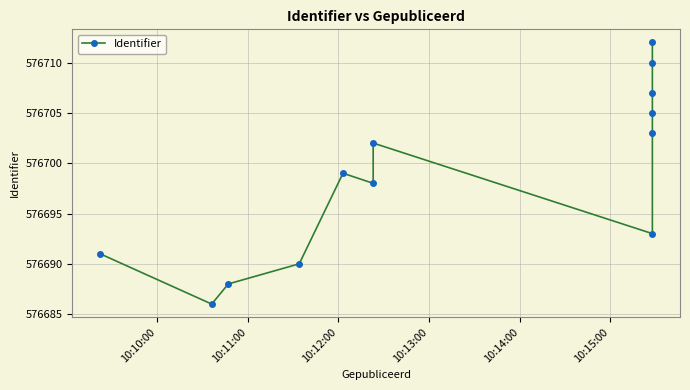

What is the greatest value displayed?

576712